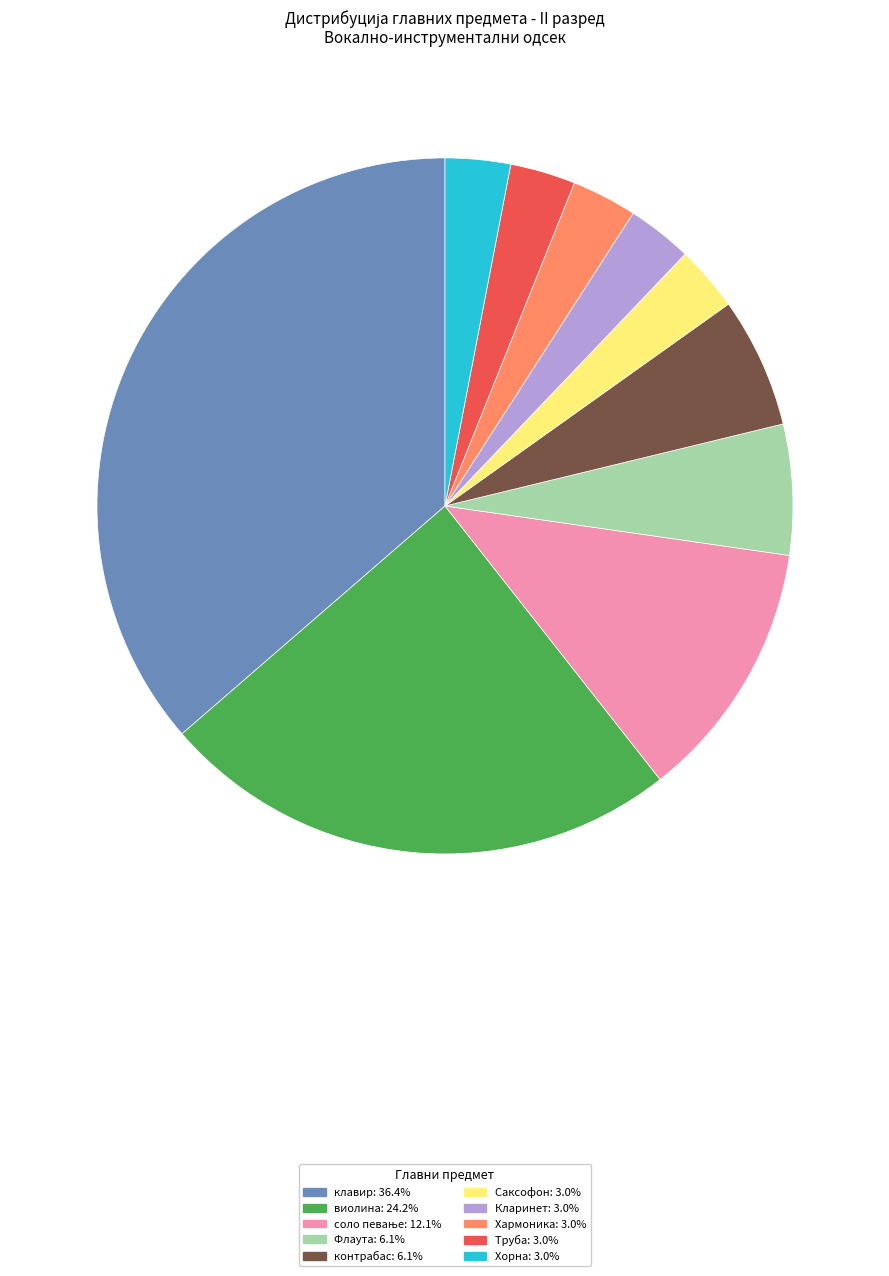

Is it true that Флаута is 6% of the pie?

True